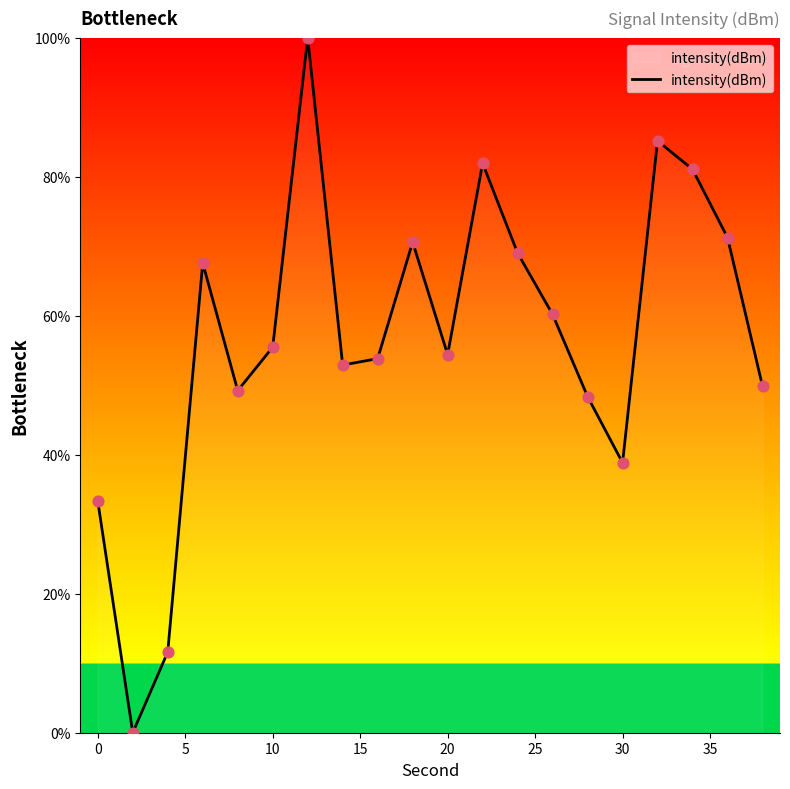

What is the difference between the maximum and minimum values?

100.0